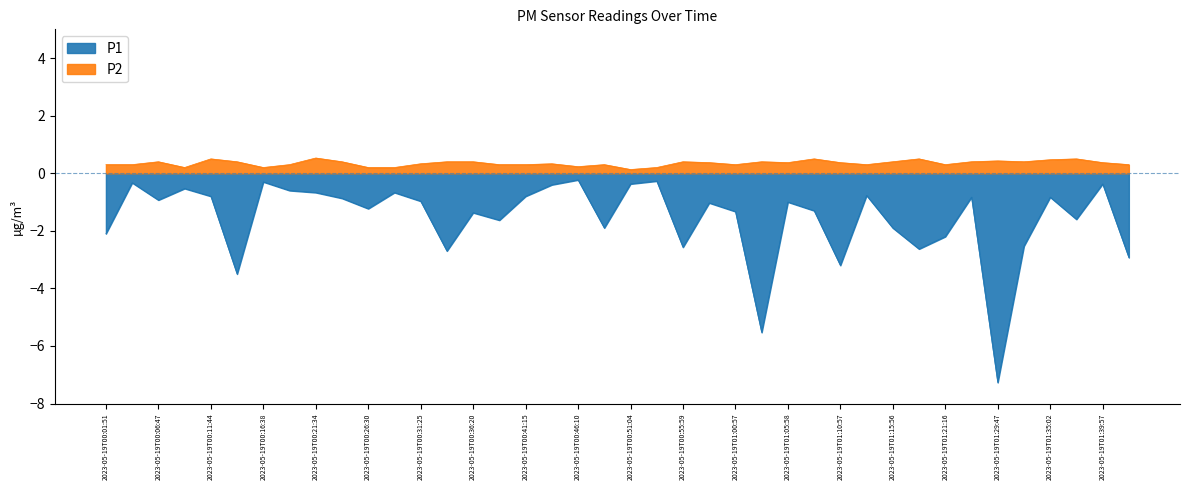

Is the value of P1 at 2023-05-19T00:26:30 greater than the value of P2 at 2023-05-19T00:14:11?

No